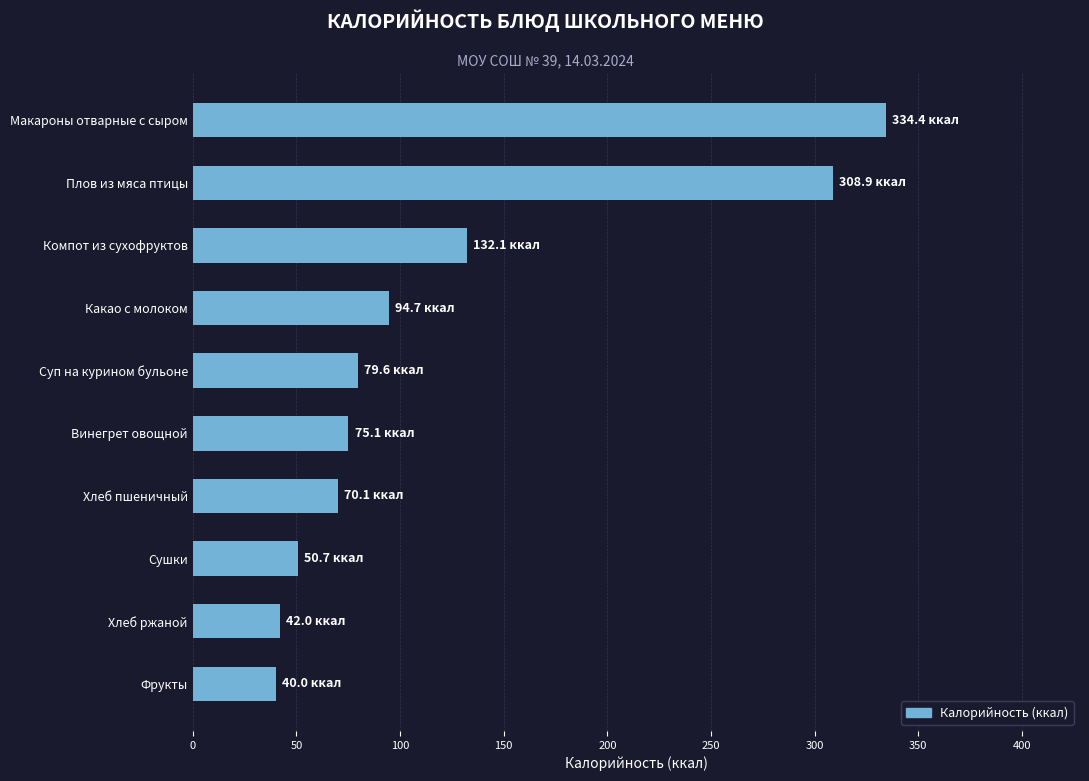

What is the sum of all values?

1227.6